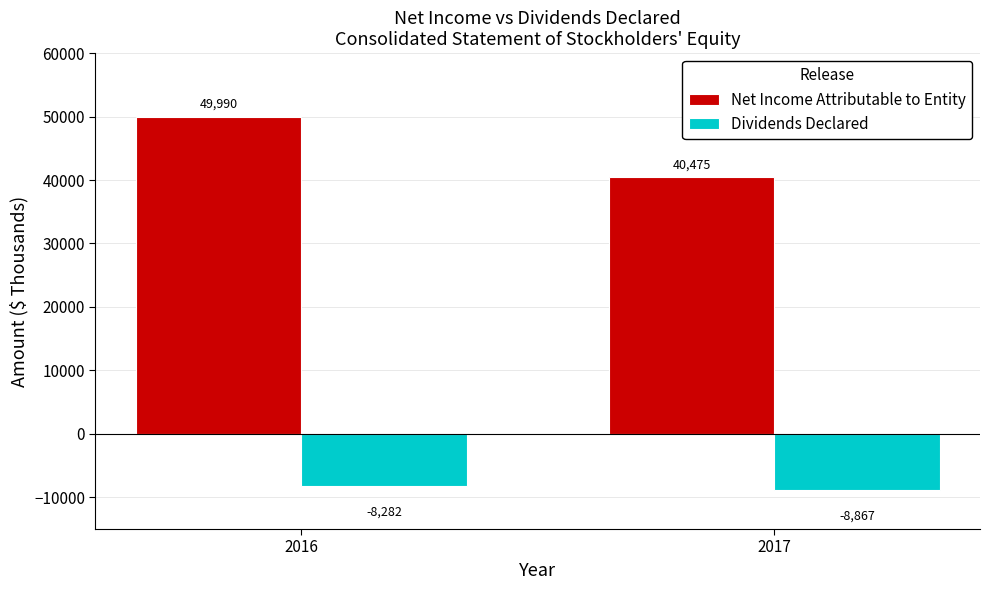

What are all the series names shown in the legend?

Net Income Attributable to Entity, Dividends Declared